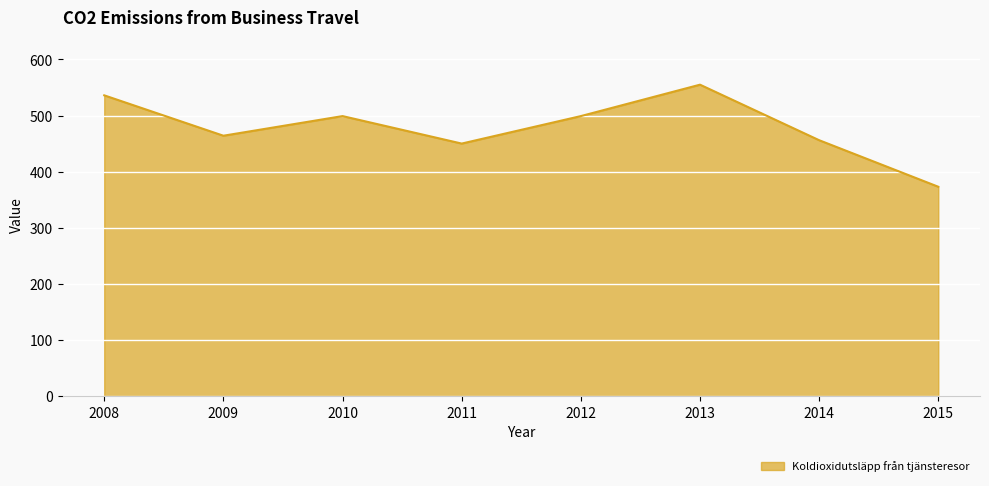

What is the approximate value at 2013, to the nearest 10?

560